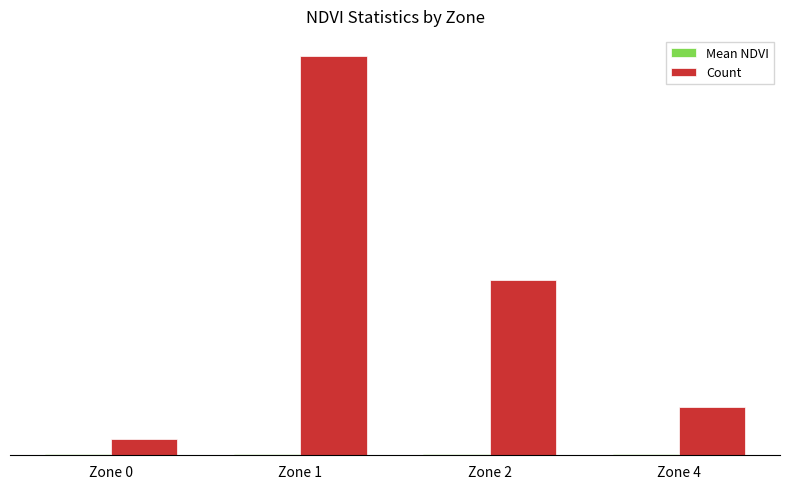

Does the chart contain stacked bars?

No